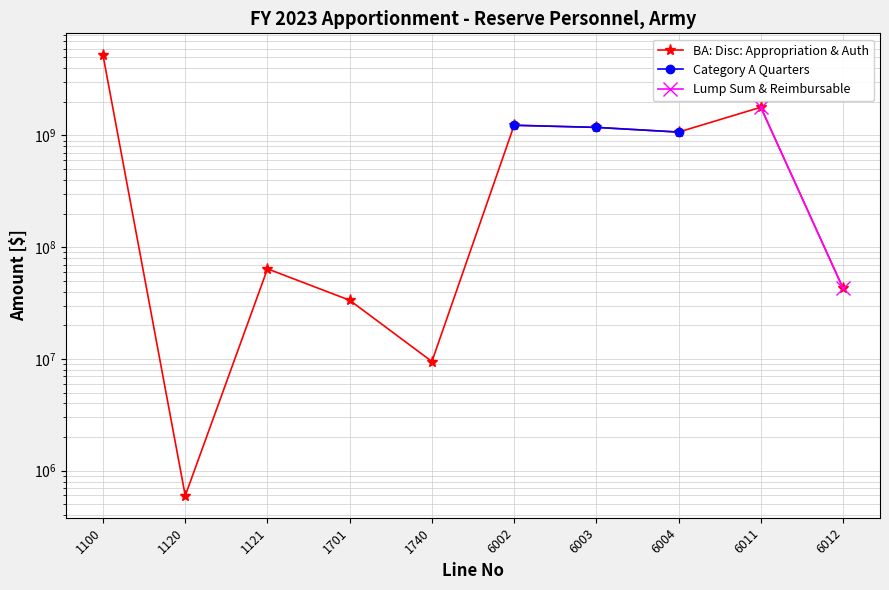

What is the sum of all values?

10639756000